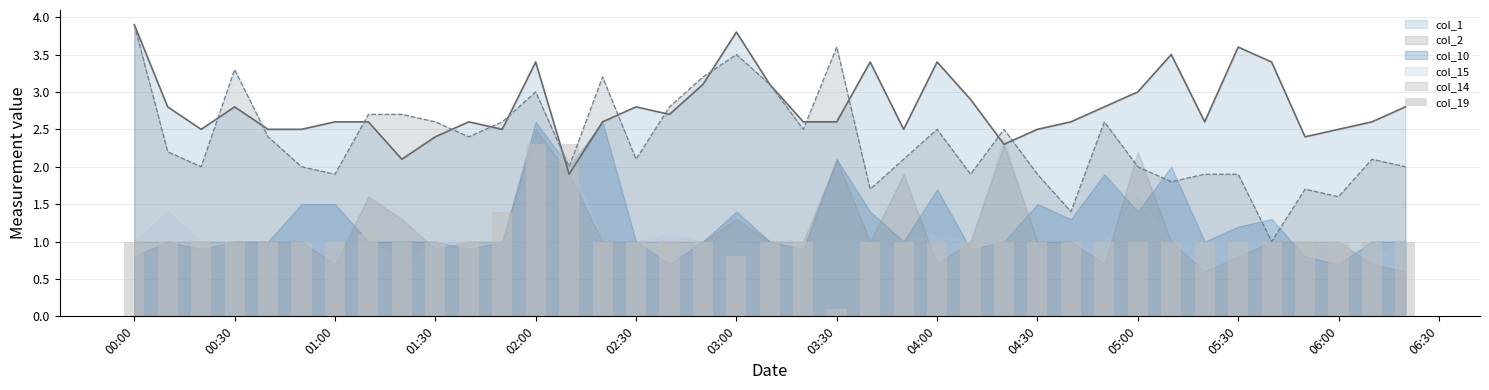

How many values are below 1?

2